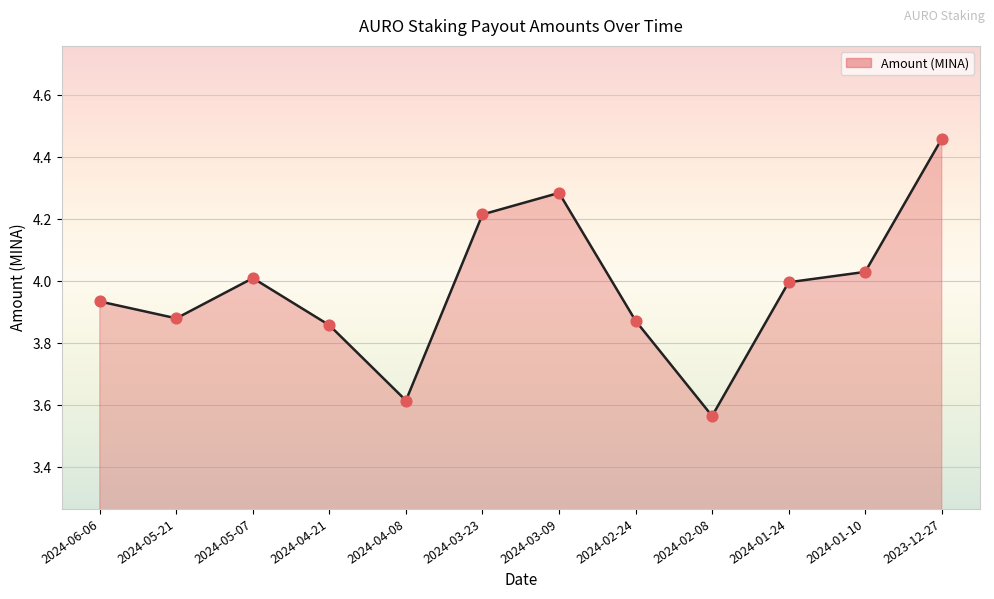

What is the change in value from 2024-06-06 to 2023-12-27?

+0.5